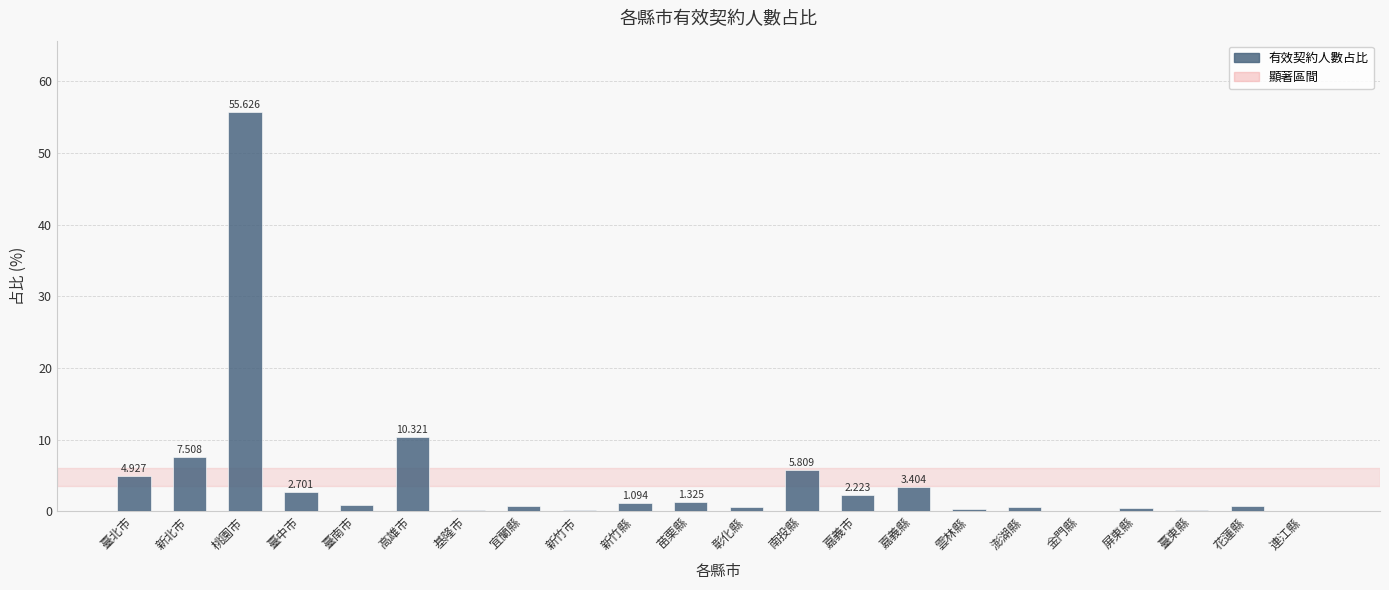

Are the bars horizontal?

No